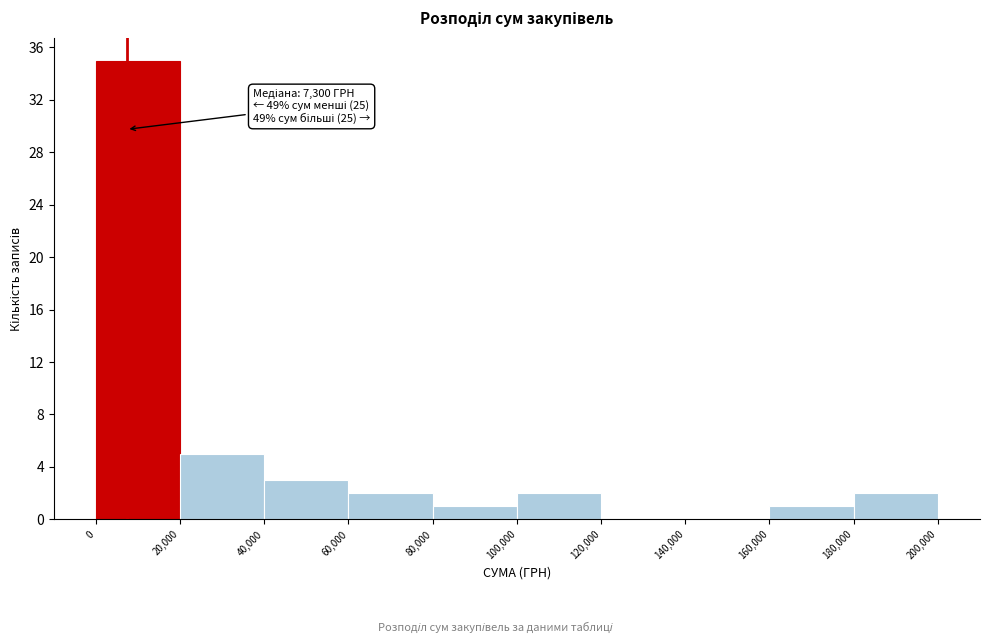

Over which range of the x-axis is the bar tallest?

0 to 20,000